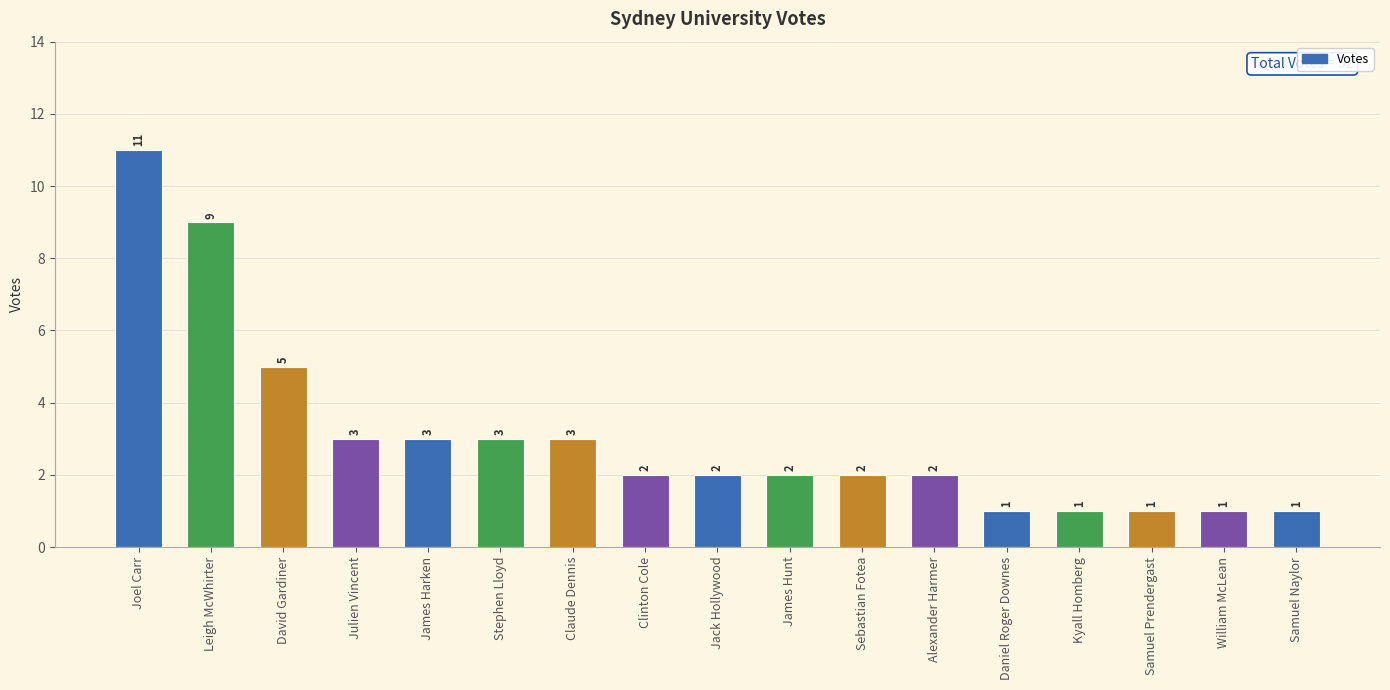

Count the number of data series in this chart.

1